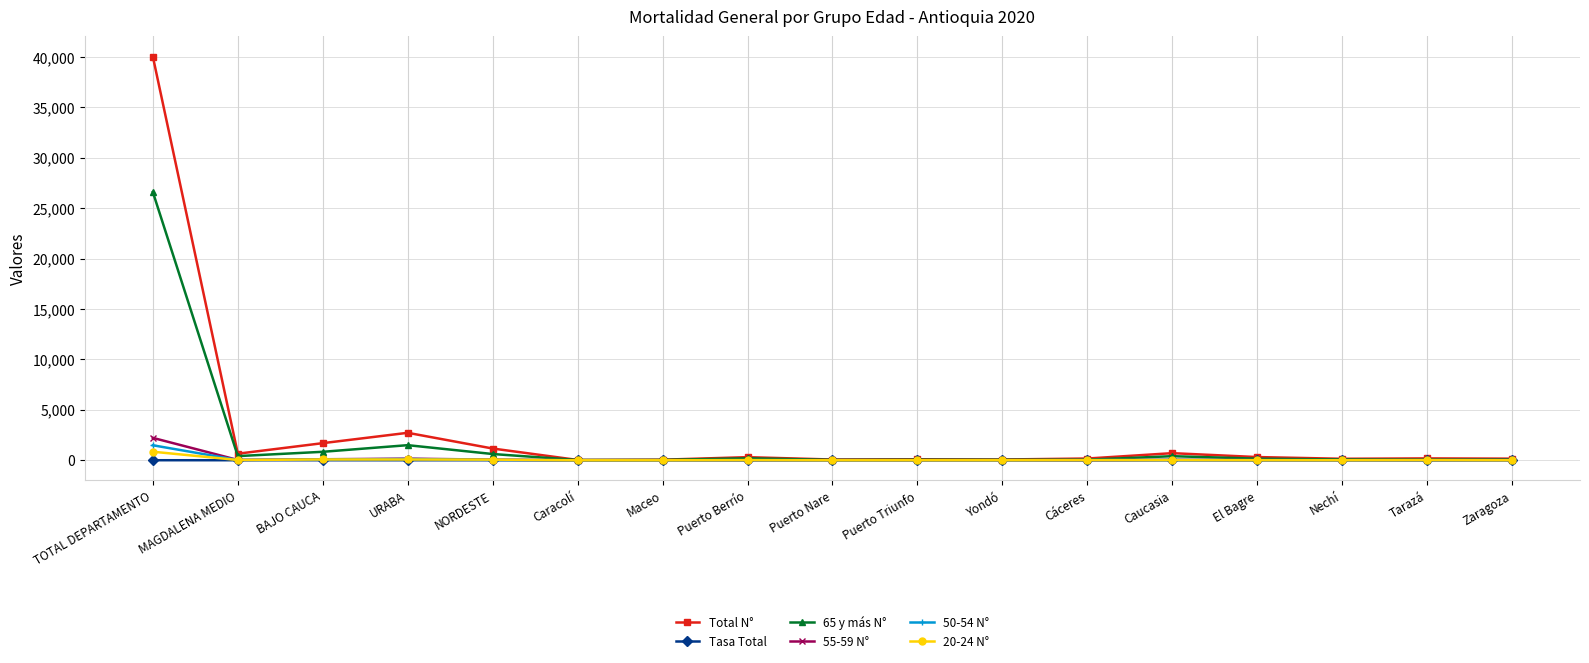

Which series has the largest range (max minus min)?

Total N°